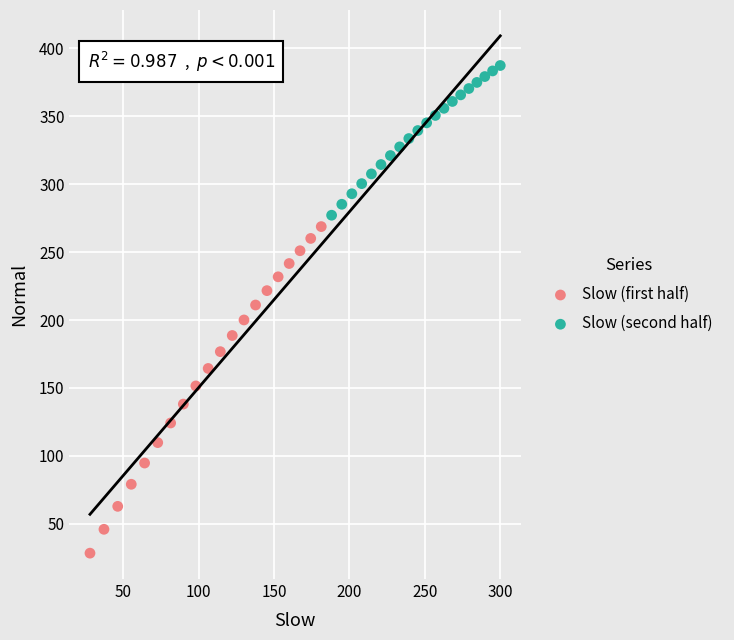

Which series reaches the maximum Y coordinate?

Slow (second half)